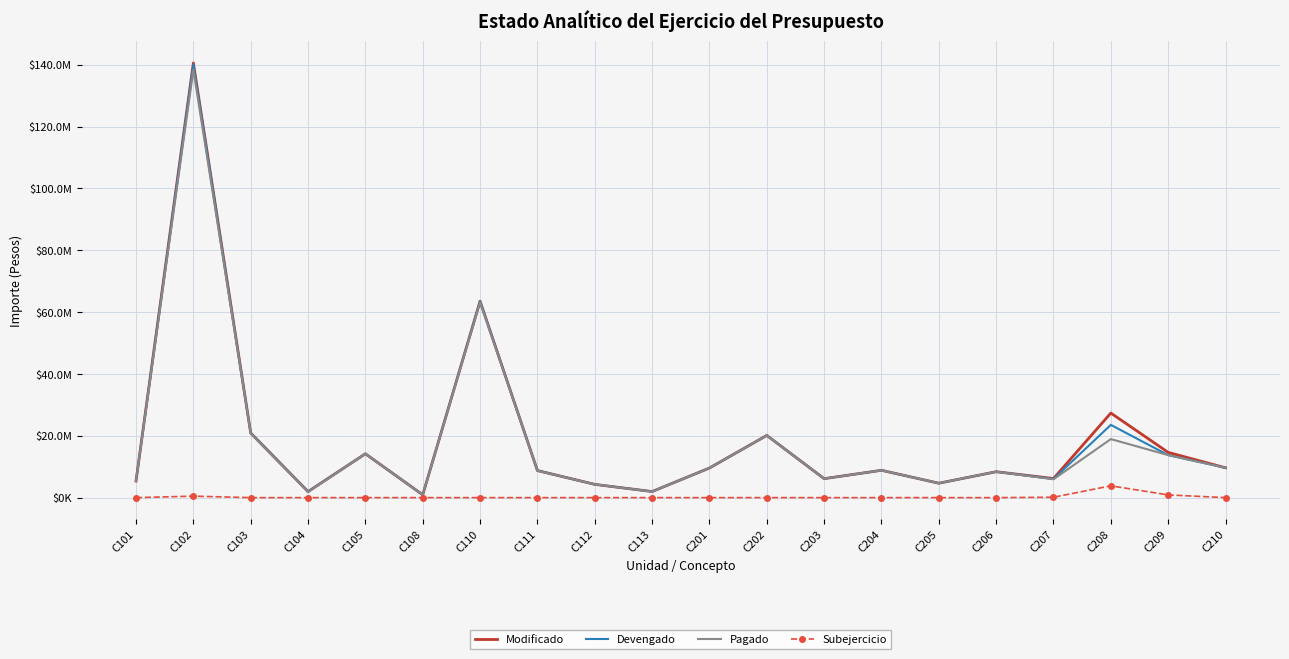

What is the minimum value for Devengado?

911066.1